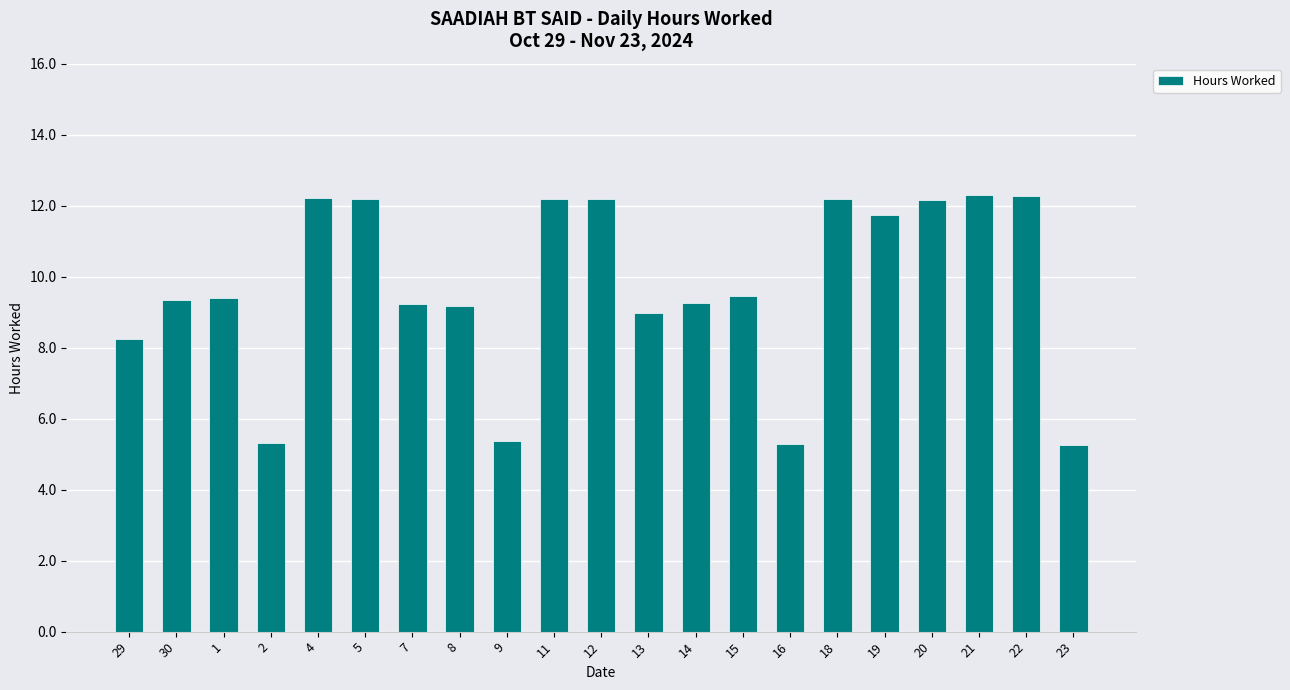

What is the value of the 20th bar from the left?

12.3